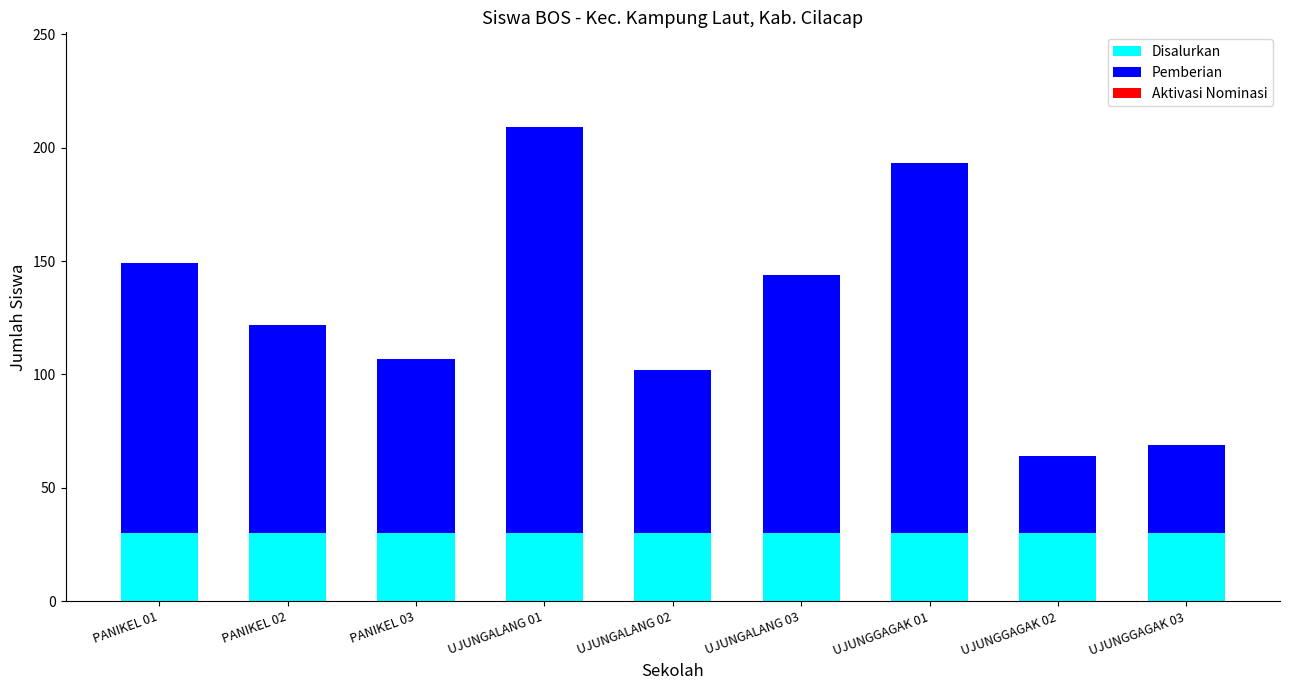

At which category is the sum across all series the highest?

UJUNGALANG 01